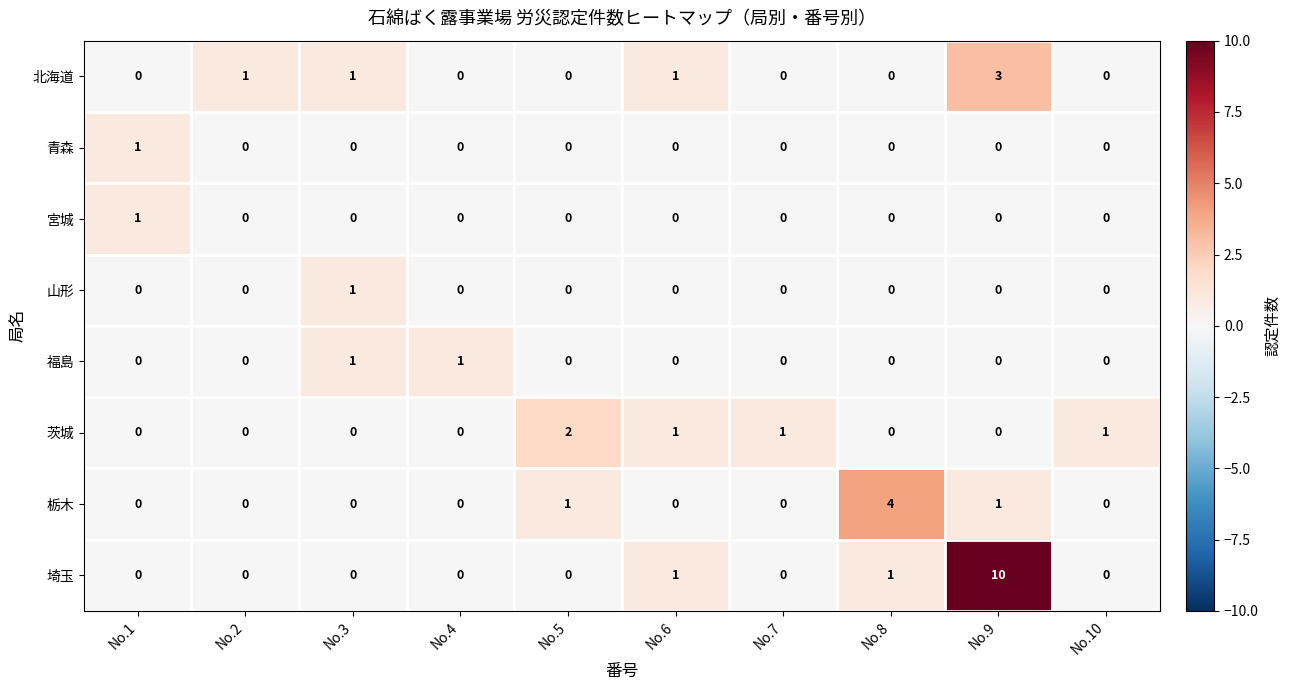

What is the spread (max minus min) of values at No.4?

1